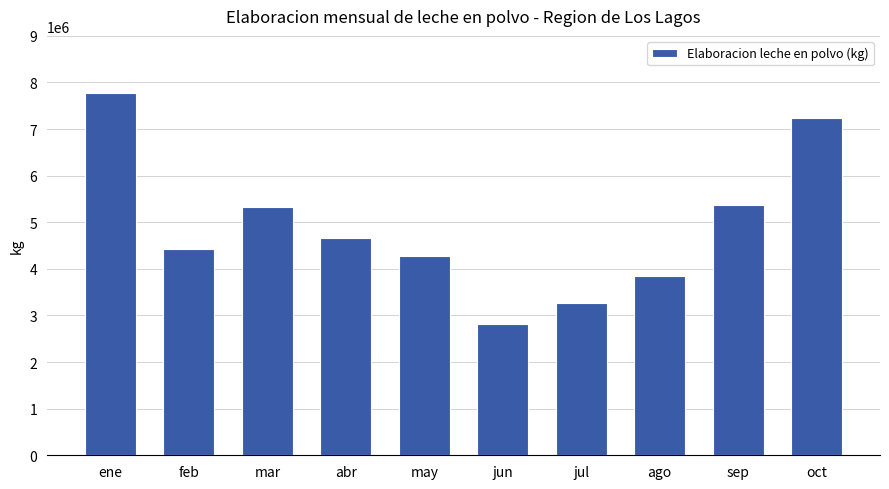

Which label corresponds to the largest value in the chart?

ene